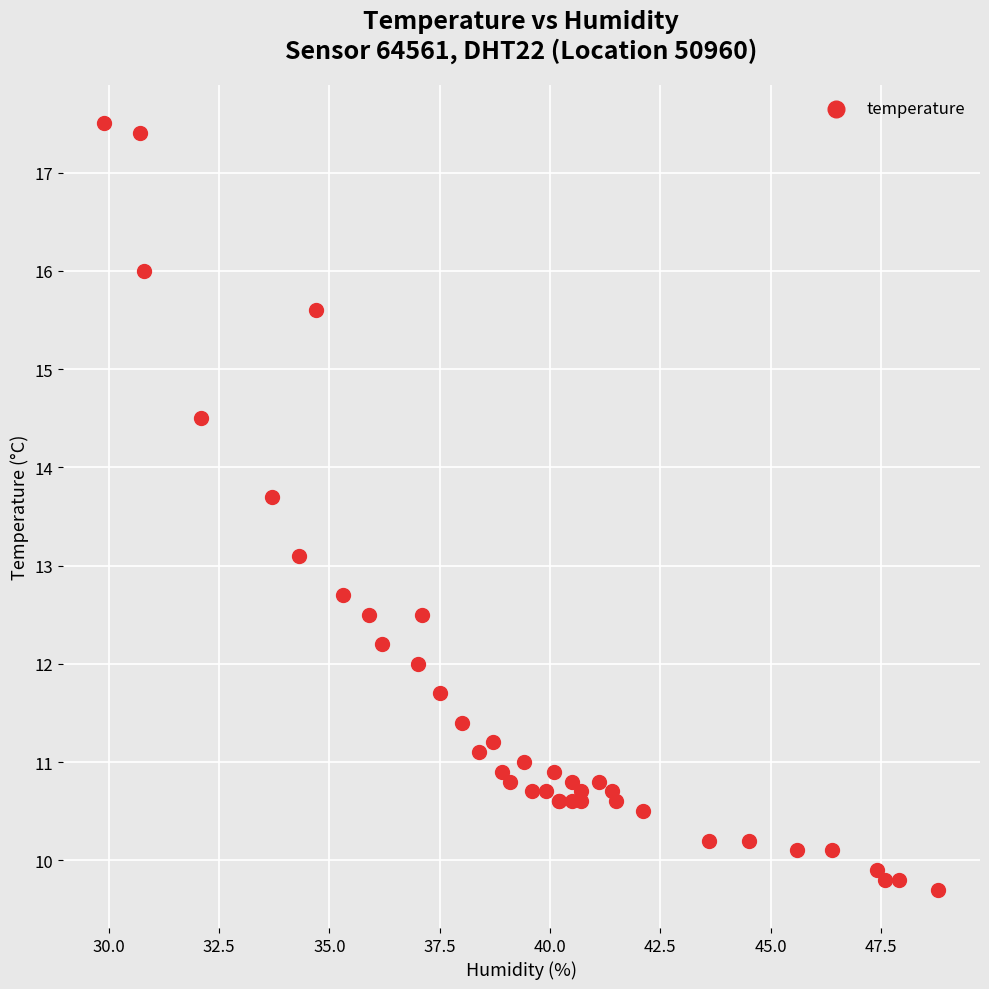

What Y value in the scatter plot is closest to 13?

13.1